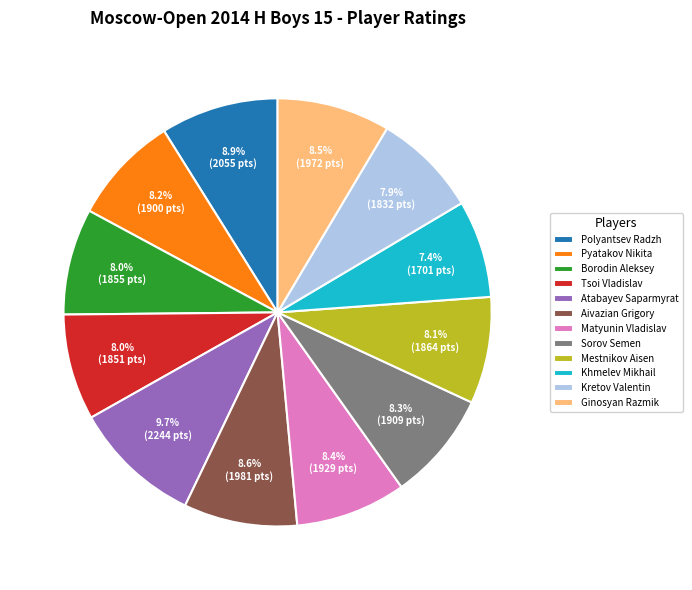

Is it true that Kretov Valentin is 1% of the pie?

False